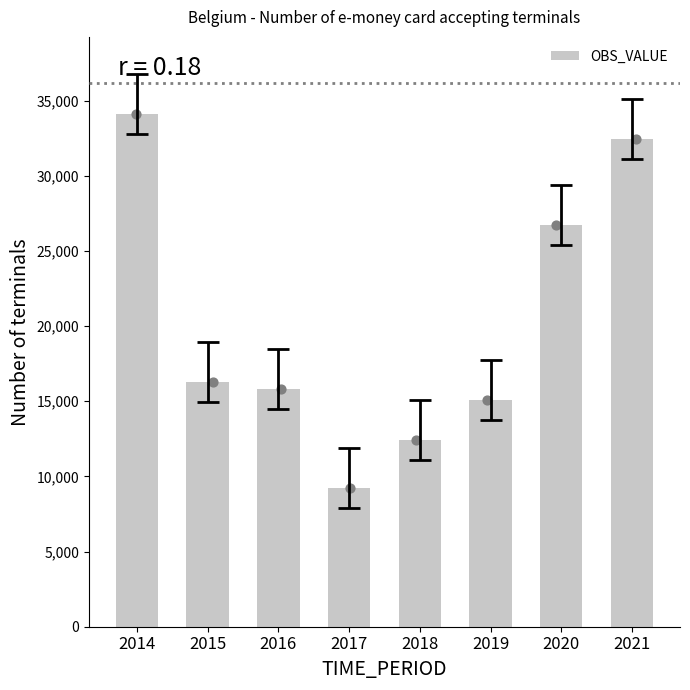

Approximately how many times larger is the value at 2015 compared to 2017?

1.8